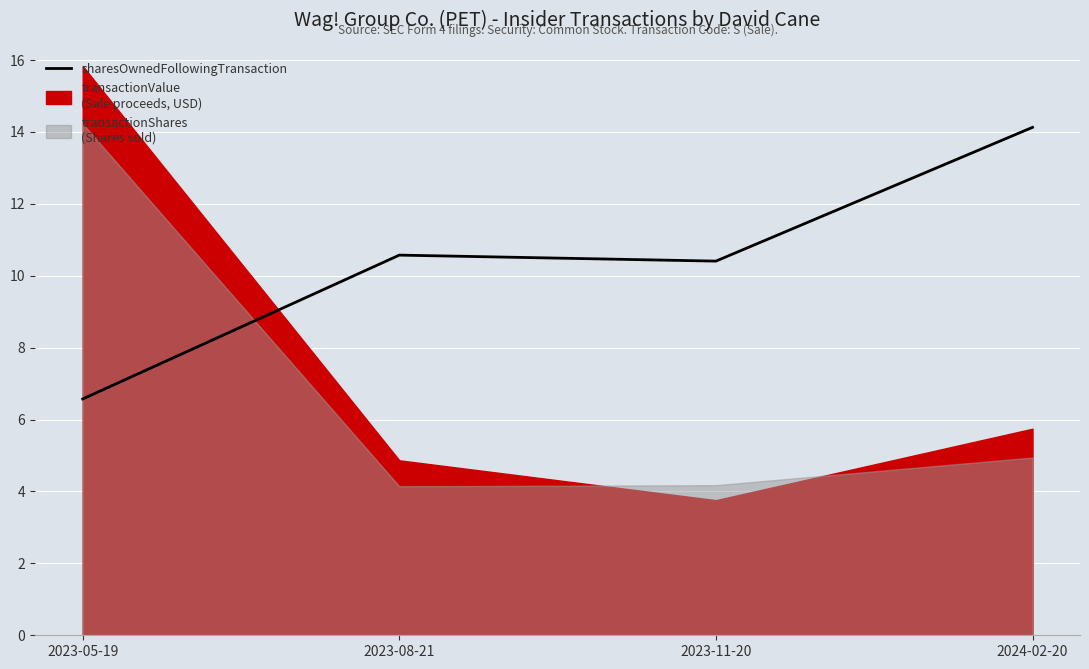

What is the change in value from 2023-08-21 to 2023-11-20?

-0.2